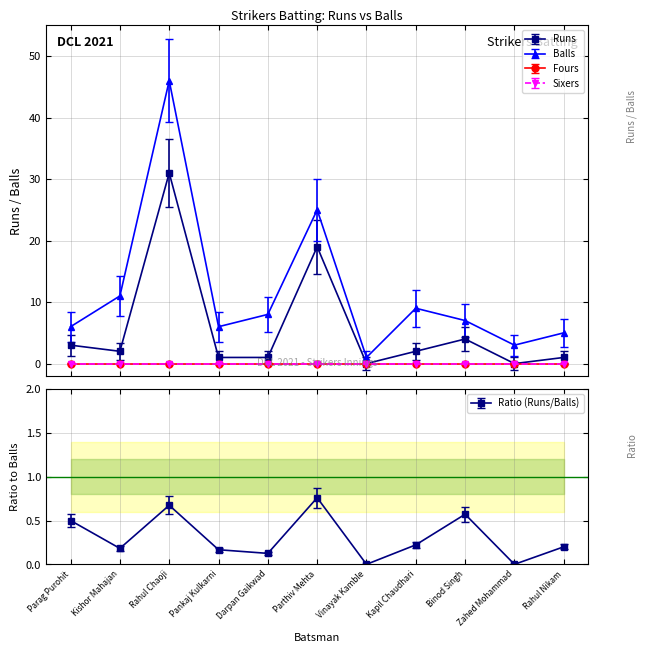

How many data points in Runs are above 2?

4